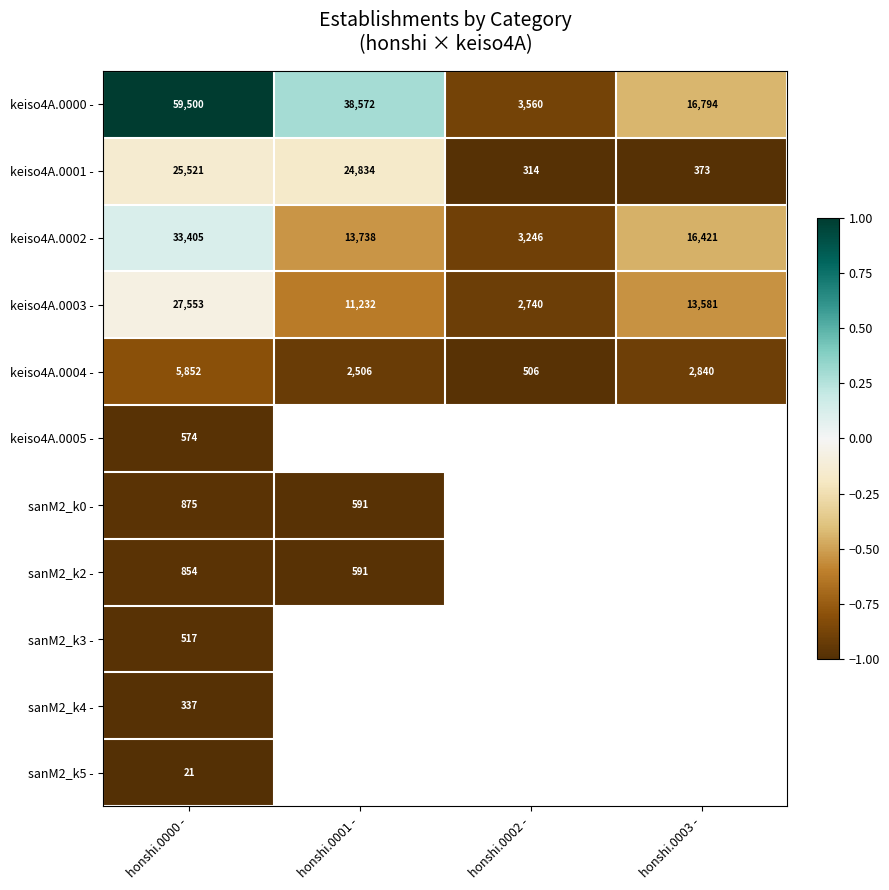

What is the minimum value for keiso4A.0000 -?

3560